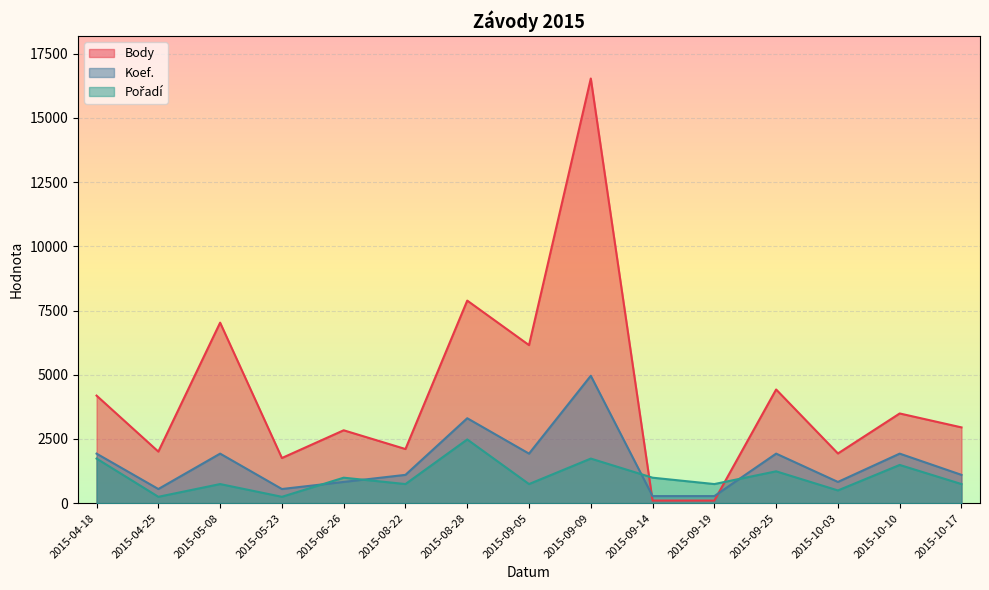

Which category has the highest value across all series?

2015-09-09